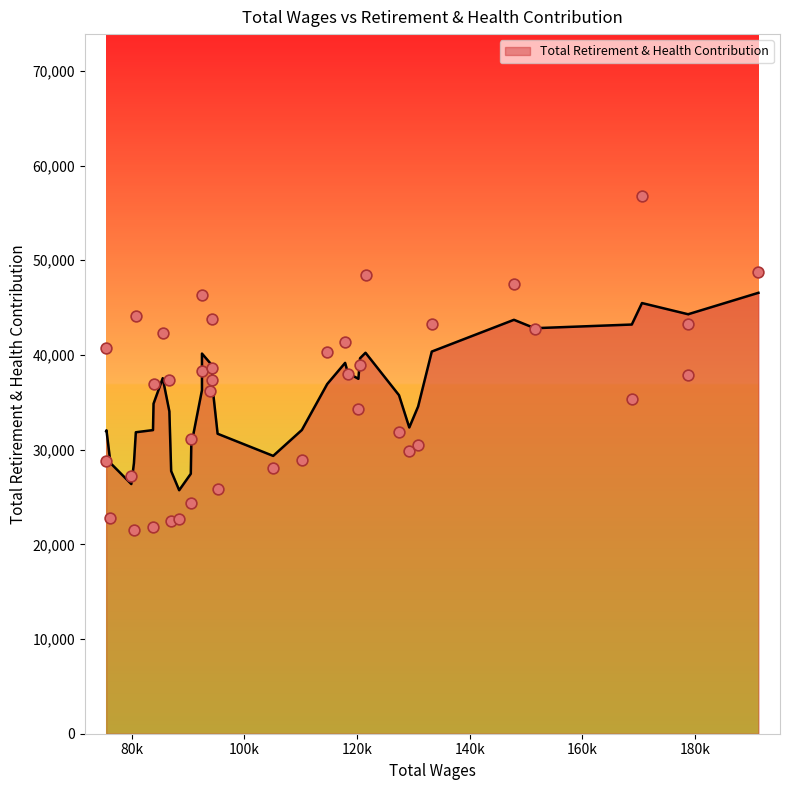

Between 15 and 12, which is larger?

15